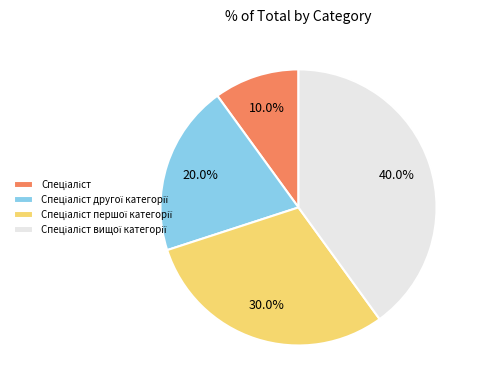

Is there any slice that represents more than half of the pie?

No